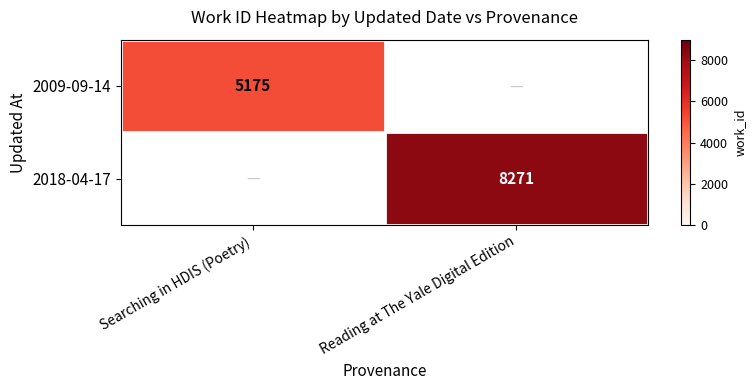

The value of 2018-04-17 at Reading at The Yale Digital Edition is 8271. True or false?

True